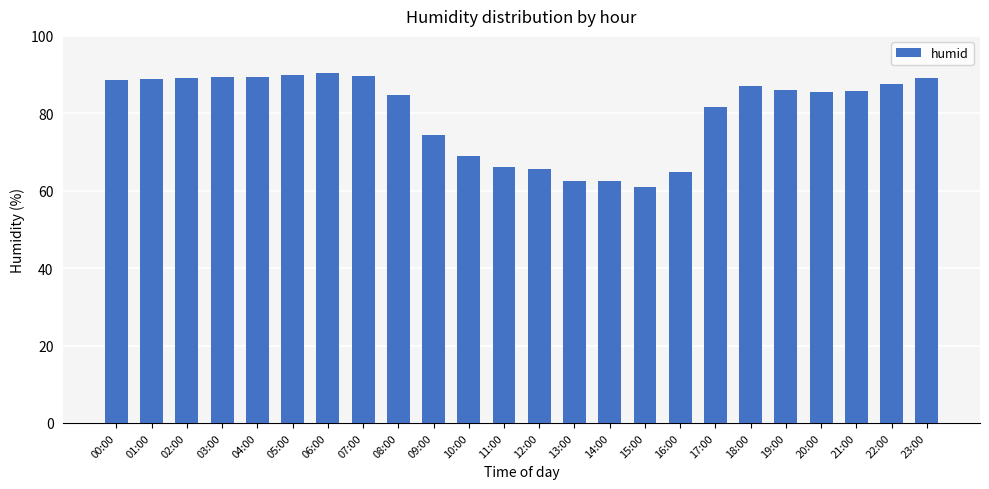

The chart shows a value of 95.8 at 10:00. True or false?

False